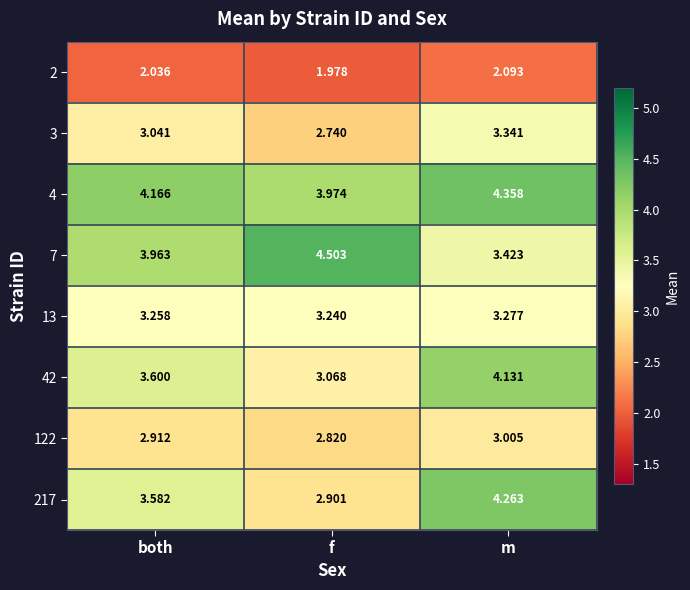

At how many categories does at least one series exceed 3?

3